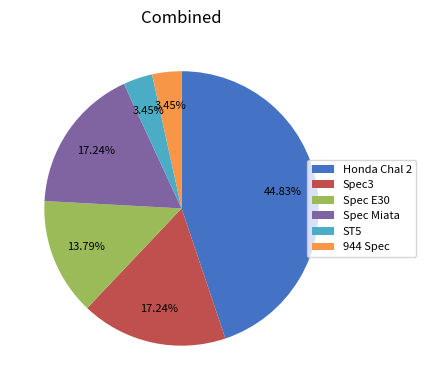

Does Spec3 represent more than half of the total?

No